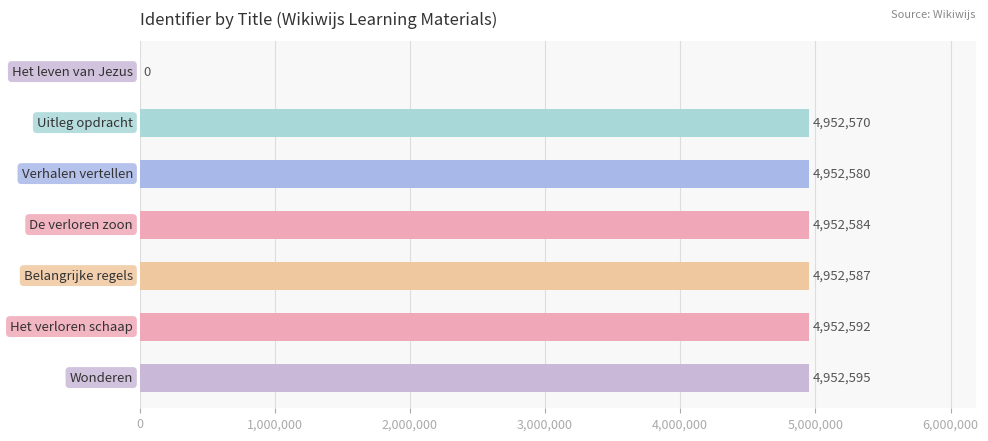

Are the bars horizontal?

Yes